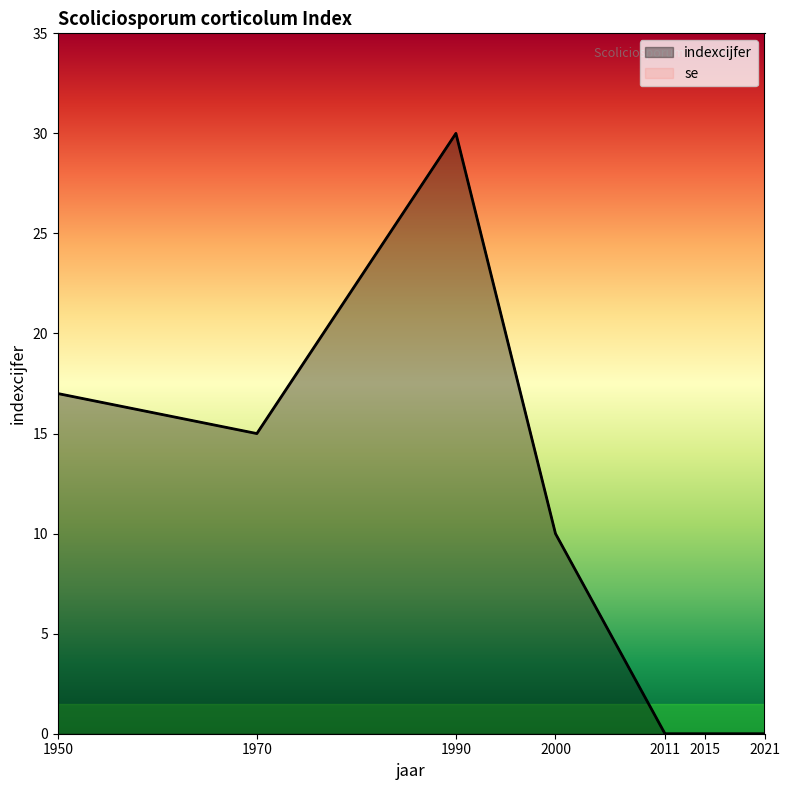

Is it true that the value at 1950 is 5?

False